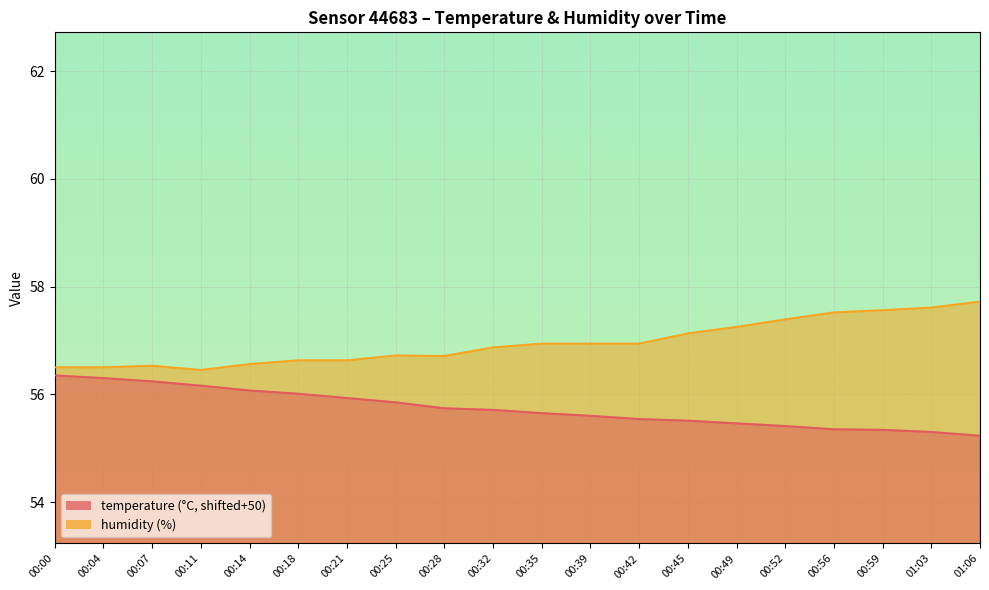

True or false: humidity and temperature intersect in this chart.

False